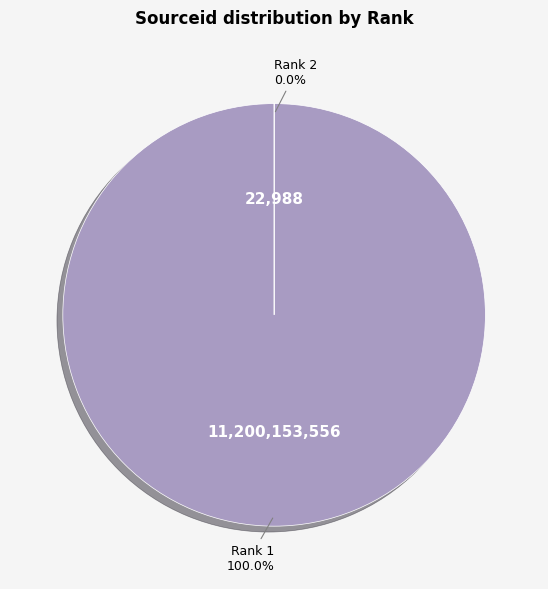

Does any single category account for the majority?

Yes